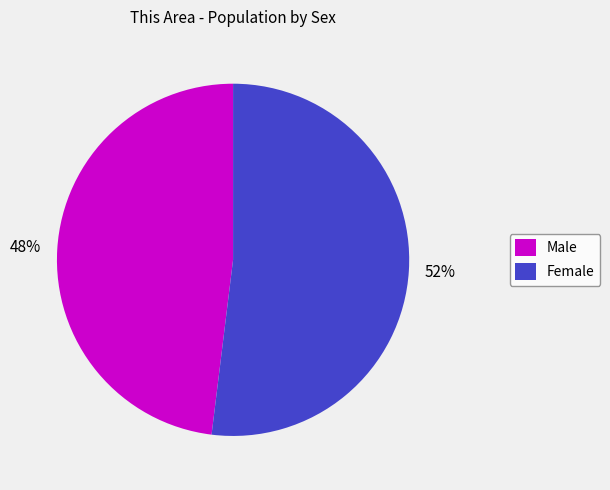

How many segments does this pie chart have?

2